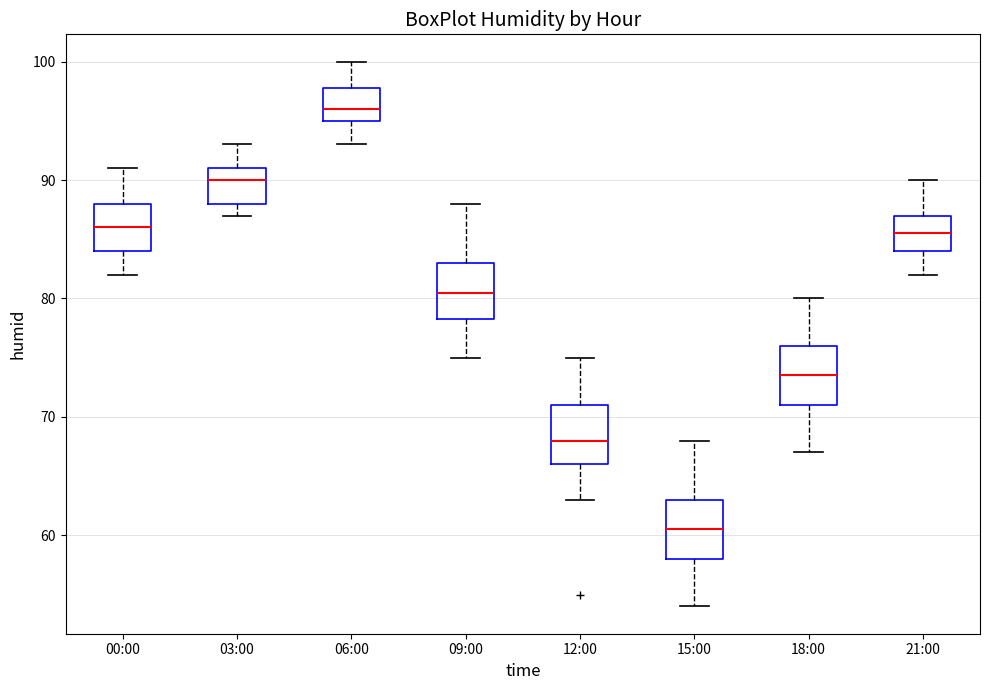

Reading left to right, transcribe this box plot: for each box, give where its median line is, the range the box spans, and where its two whiskers end, as read against the y-axis. The values are not printed on the chart, so give them approximately, as read against the axis.

00:00: median 86, box 84 to 88, whiskers 82 to 91
03:00: median 90, box 88 to 91, whiskers 87 to 93
06:00: median 96, box 95 to 98, whiskers 93 to 100
09:00: median 81, box 78 to 83, whiskers 75 to 88
12:00: median 68, box 66 to 71, whiskers 63 to 75
15:00: median 61, box 58 to 63, whiskers 54 to 68
18:00: median 74, box 71 to 76, whiskers 67 to 80
21:00: median 86, box 84 to 87, whiskers 82 to 90